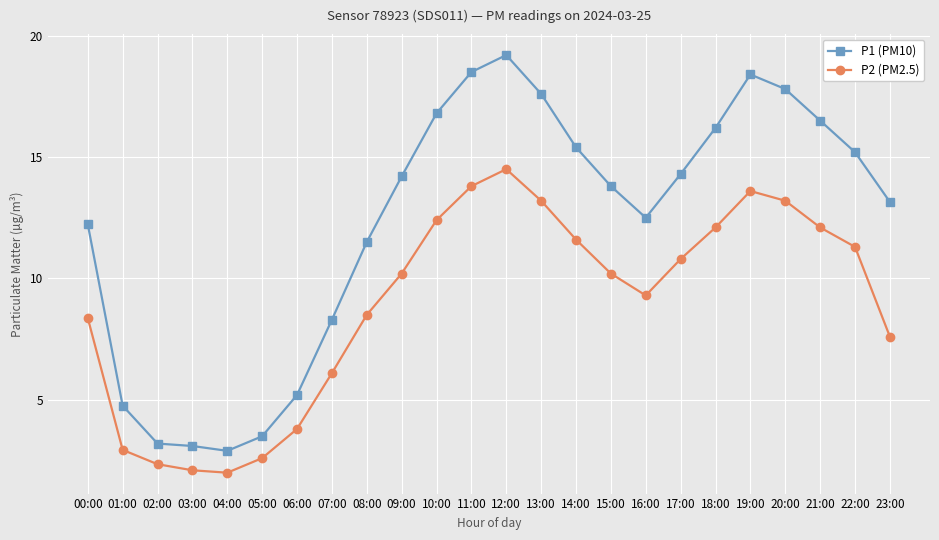

How many lines are shown in the chart?

2